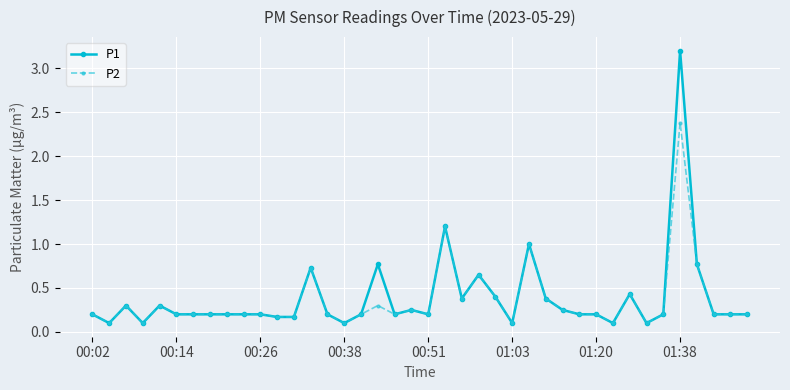

Rank the series by their maximum value, from highest to lowest.

P1, P2